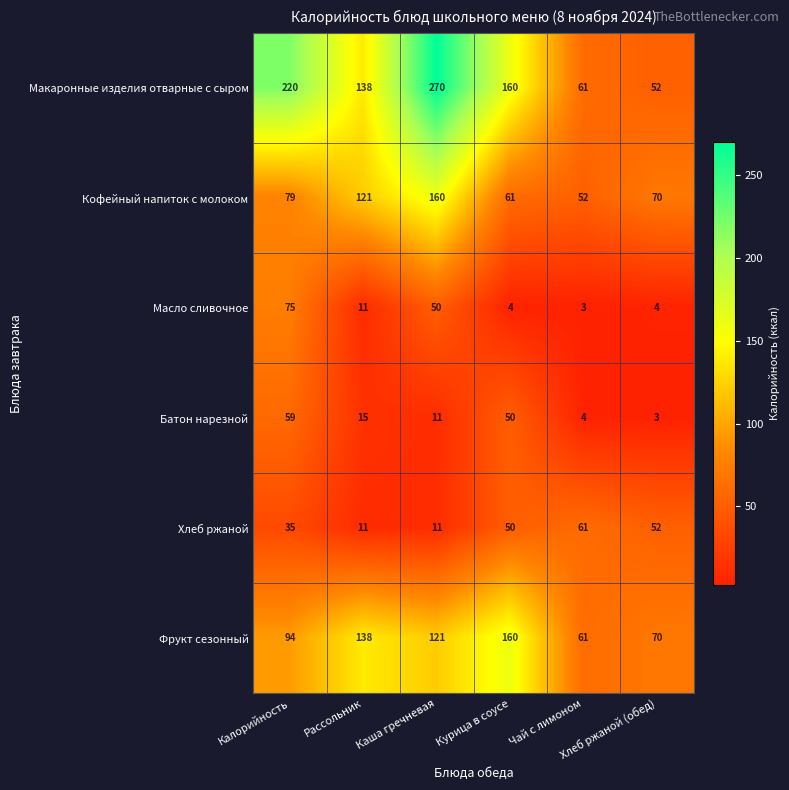

What is the greatest value displayed?

270